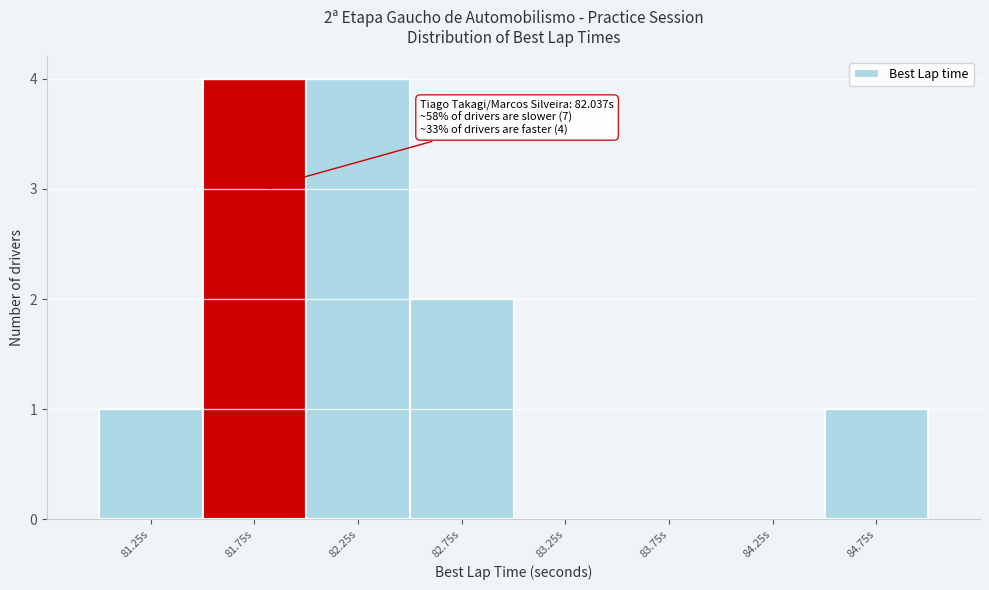

Reading left to right, list all the values displayed in this chart.

81.25s=1	81.75s=4	82.25s=4	82.75s=2	83.25s=0	83.75s=0	84.25s=0	84.75s=1